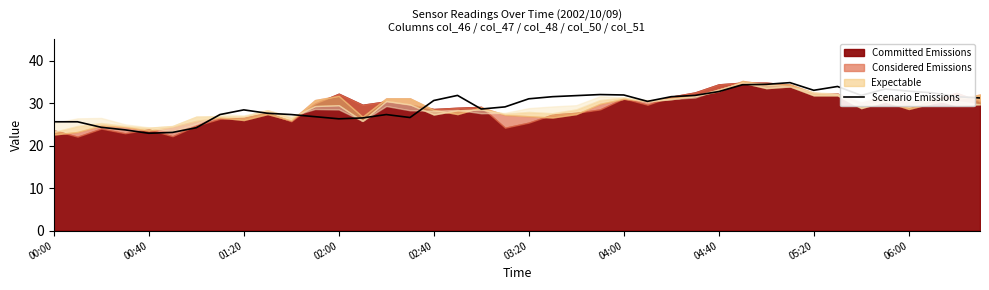

Does the chart have visible grid lines?

No